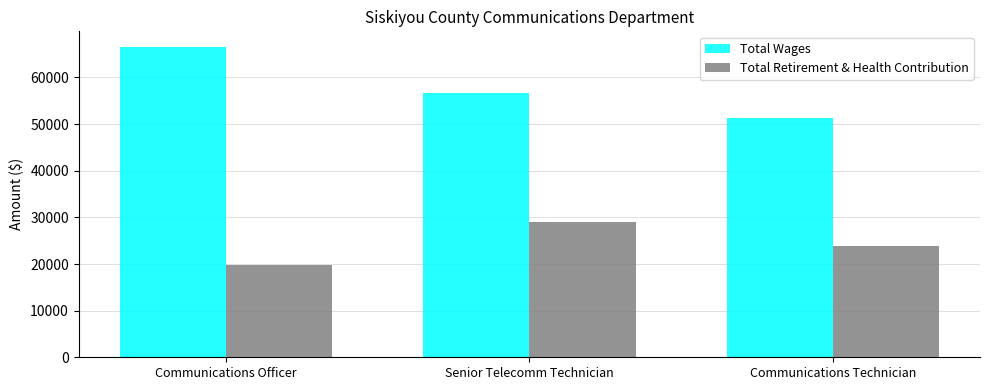

Reading right to left, list all the values displayed in this chart.

Total Wages: 51243	56573	66571
Total Retirement & Health Contribution: 23888	28930	19781